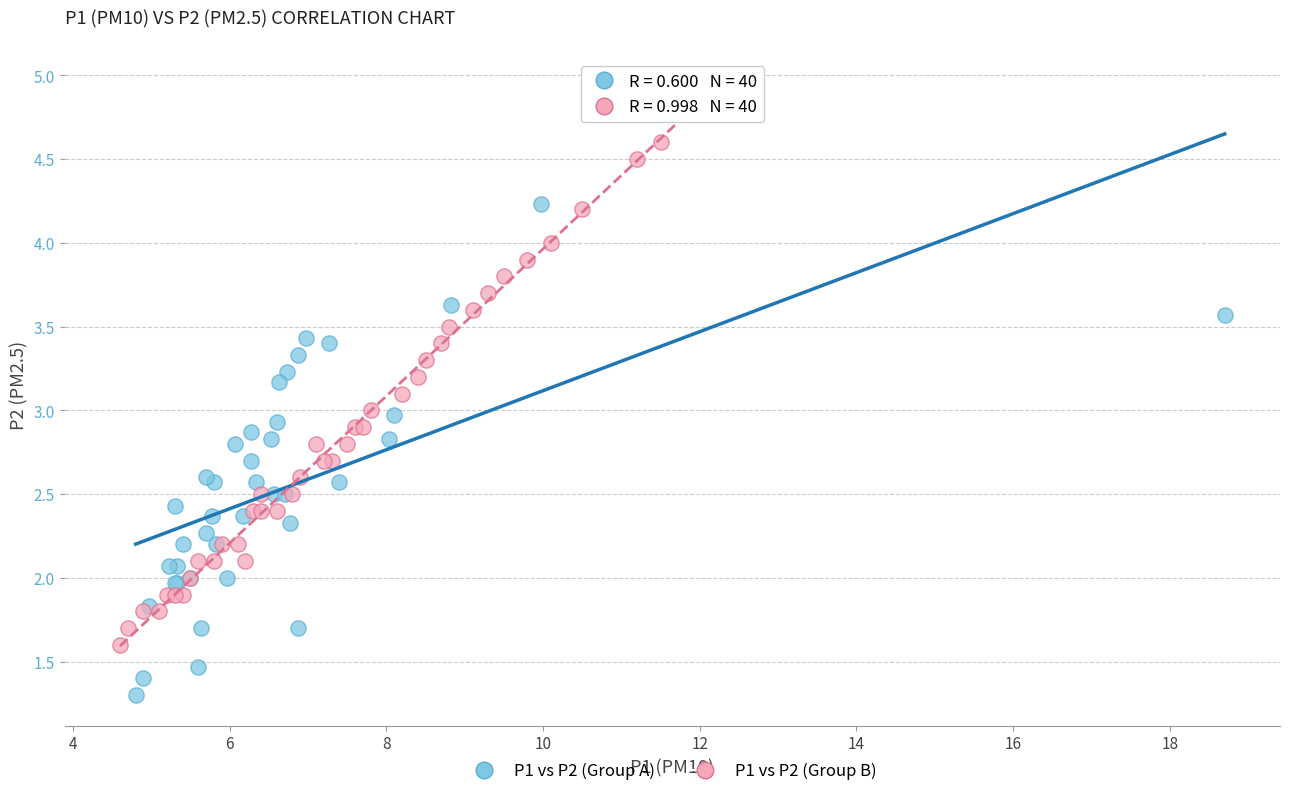

Which series has the widest spread of Y values?

P1 vs P2 (Group B)